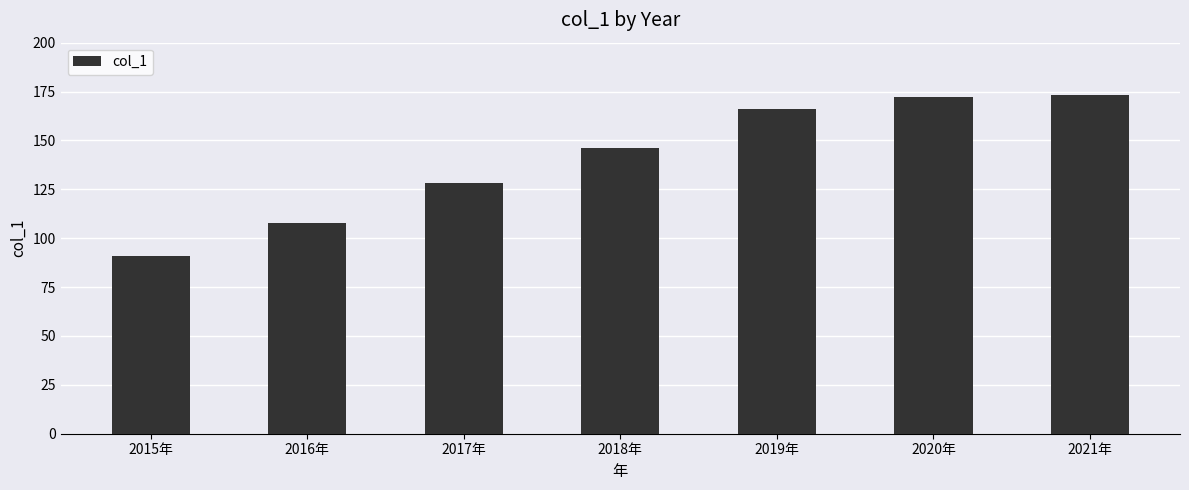

How many values are below 146?

3